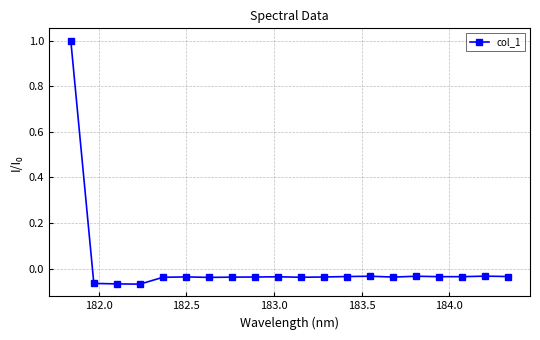

What is the difference between the maximum and second lowest values?

1.1